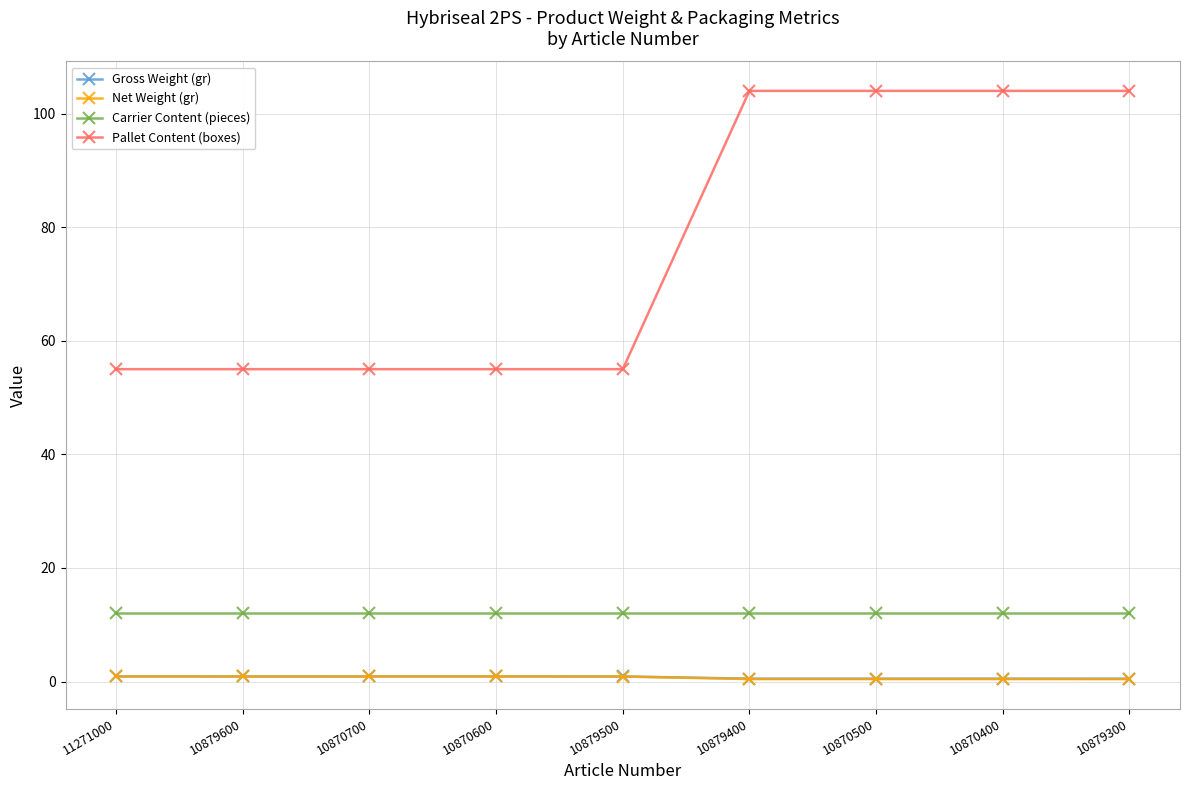

What is the difference between the maximum and minimum values in the Pallet Content (boxes) series?

49.0